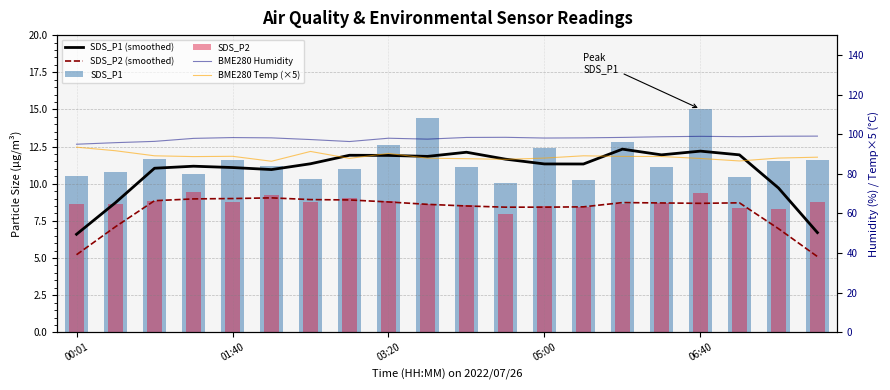

Reading left to right, list all the values displayed in this chart.

SDS_P1 (smoothed): 6.6	8.7	11.0	11.2	11.1	11.0	11.3	11.9	11.9	11.8	12.1	11.7	11.3	11.3	12.3	11.9	12.2	11.9	9.7	6.7
SDS_P2 (smoothed): 5.2	7.1	8.9	9.0	9.0	9.1	8.9	8.9	8.8	8.6	8.5	8.4	8.4	8.4	8.7	8.7	8.7	8.7	7.0	5.1
SDS_P1: 10.5	10.8	11.7	10.7	11.6	11.2	10.3	11.0	12.6	14.4	11.2	10.0	12.4	10.3	12.8	11.1	15.0	10.5	11.5	11.6
SDS_P2: 8.7	8.7	8.8	9.4	8.8	9.2	8.8	9.1	8.8	8.6	8.6	8.0	8.5	8.4	8.6	8.7	9.4	8.4	8.3	8.8
BME280 Humidity: 94.9	95.7	96.4	97.9	98.3	98.2	97.3	96.3	98.0	97.5	98.4	98.4	98.1	98.2	98.4	98.7	98.9	98.8	99.0	99.0
BME280 Temp (×5): 93.5	91.6	89.1	88.7	88.8	86.3	91.3	87.8	90.3	87.9	87.7	87.3	88.0	89.1	88.8	88.8	87.8	86.5	88.0	88.4